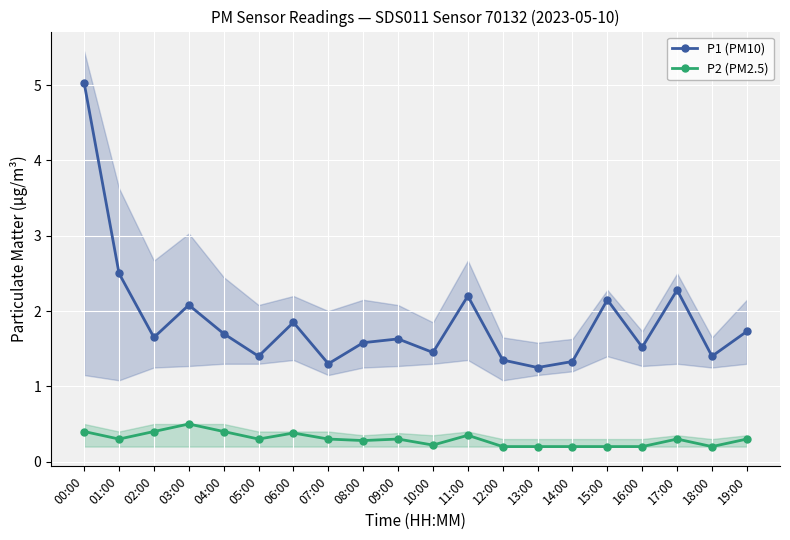

What position from the left is 11:00?

12